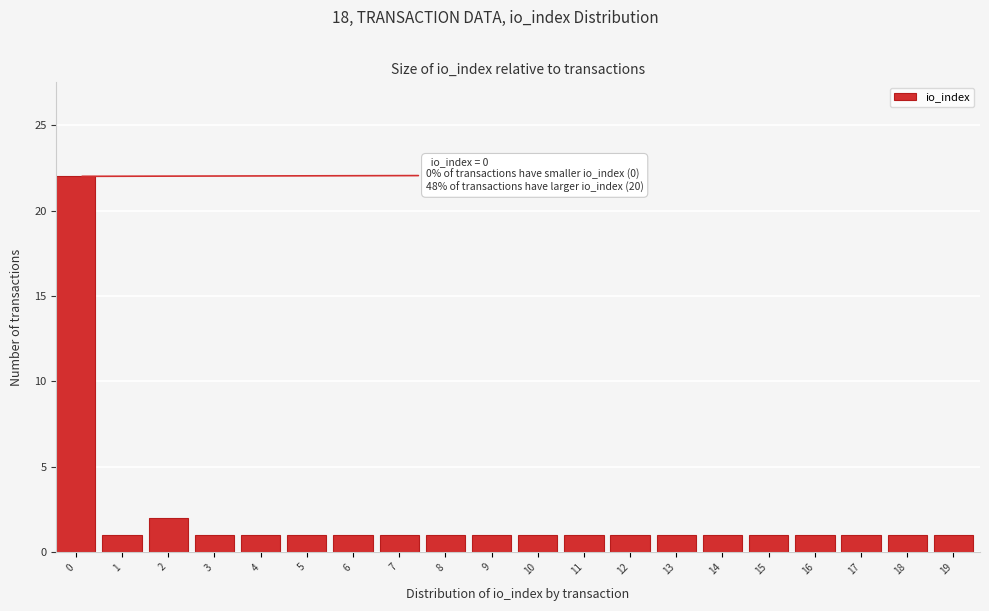

Reading left to right, transcribe all the data shown in this chart.

22	1	2	1	1	1	1	1	1	1	1	1	1	1	1	1	1	1	1	1